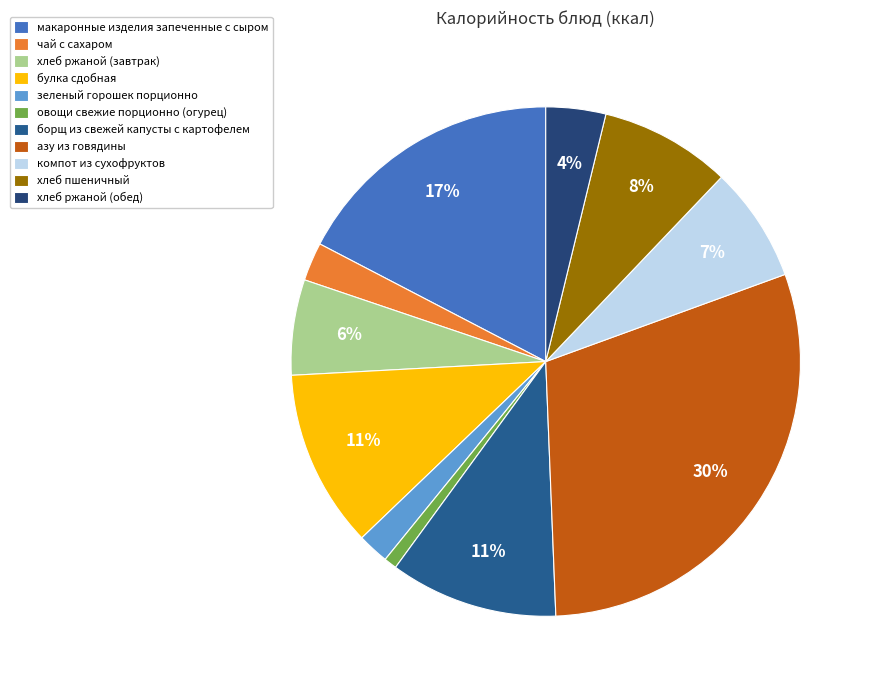

How many segments does this pie chart have?

11